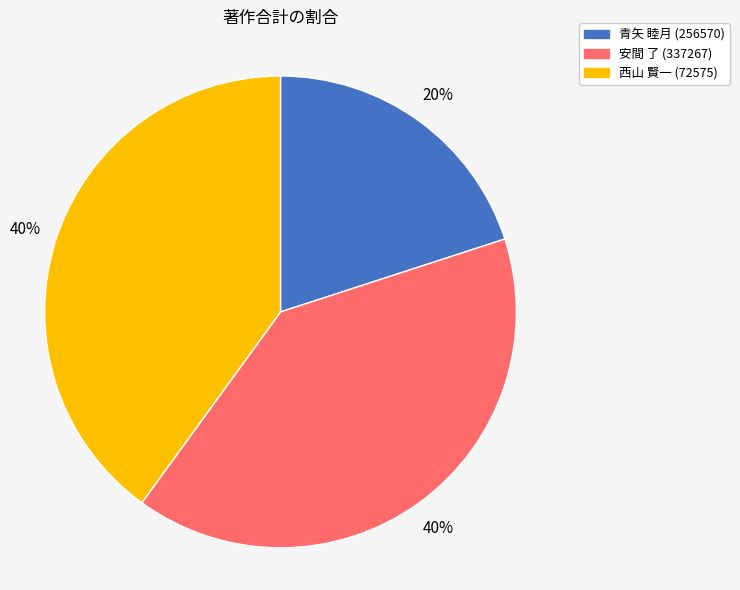

Between 青矢 睦月 (256570) and 西山 賢一 (72575), which is larger?

西山 賢一 (72575)